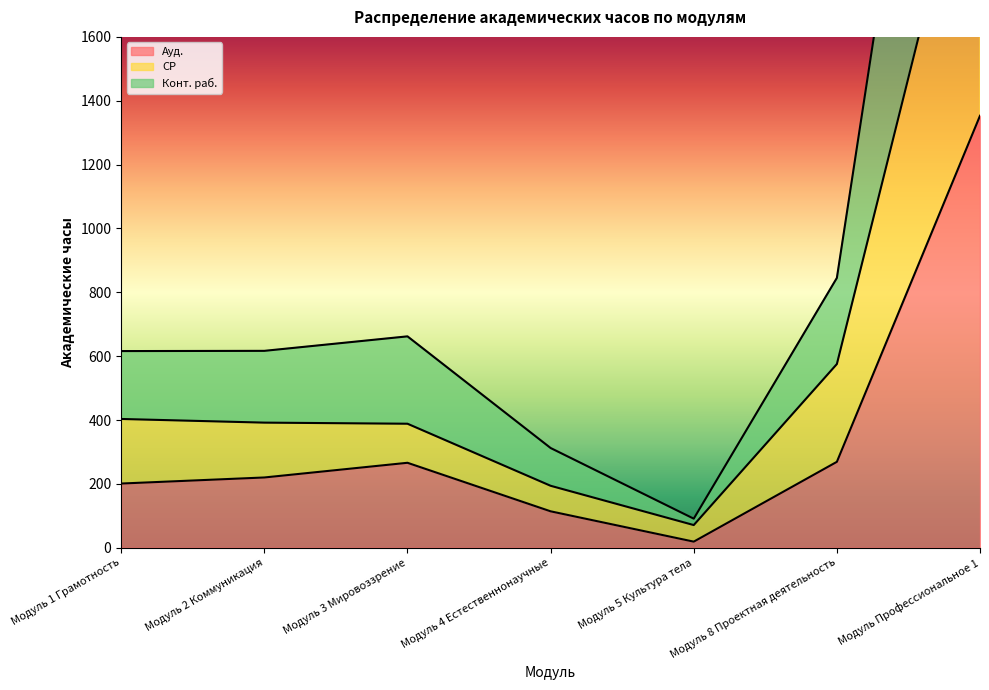

What is the difference between the maximum and minimum values in the Конт. раб. series?

3675.8